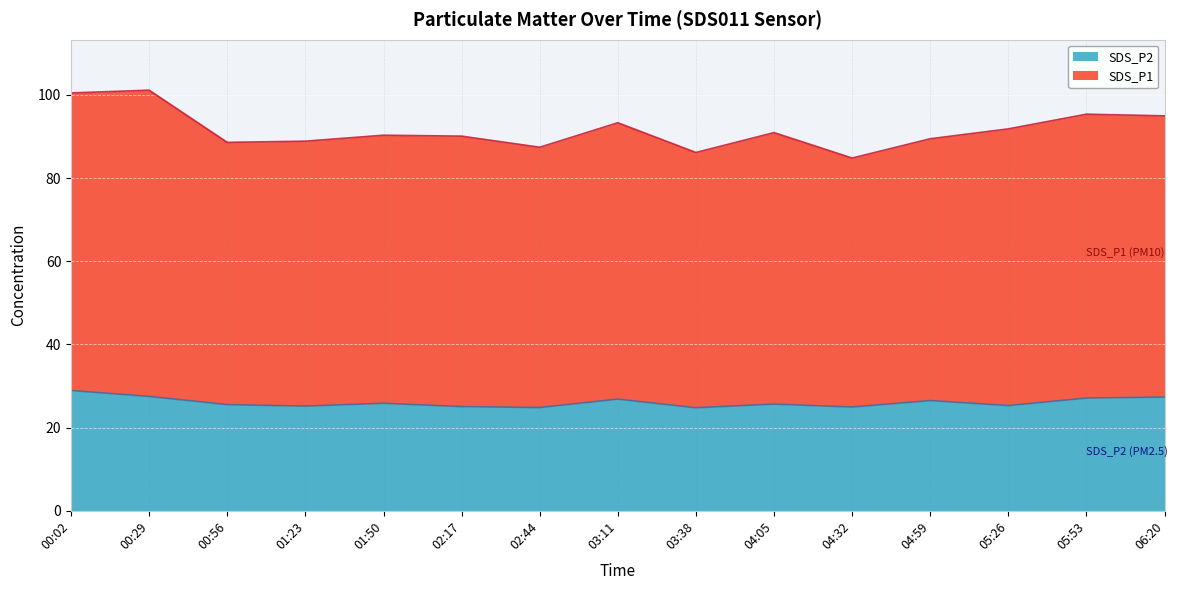

What is the maximum value for SDS_P2?

28.9